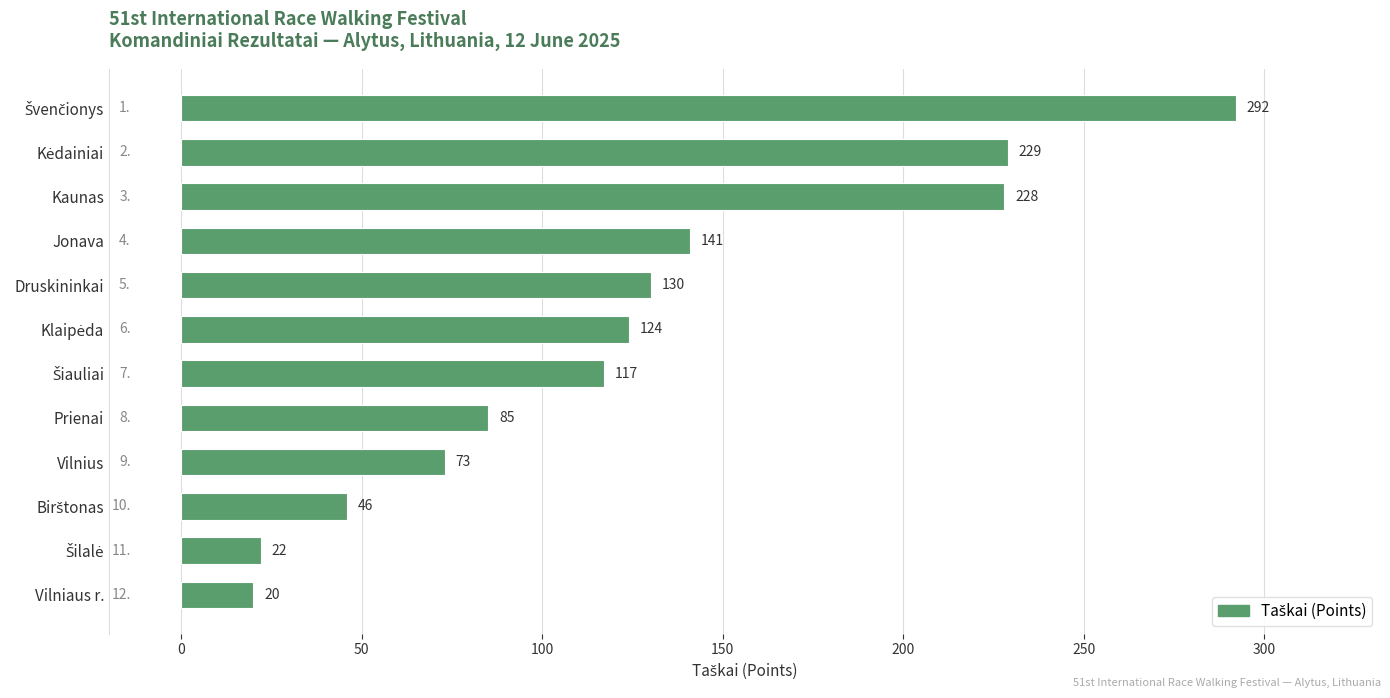

Are the bars horizontal?

Yes